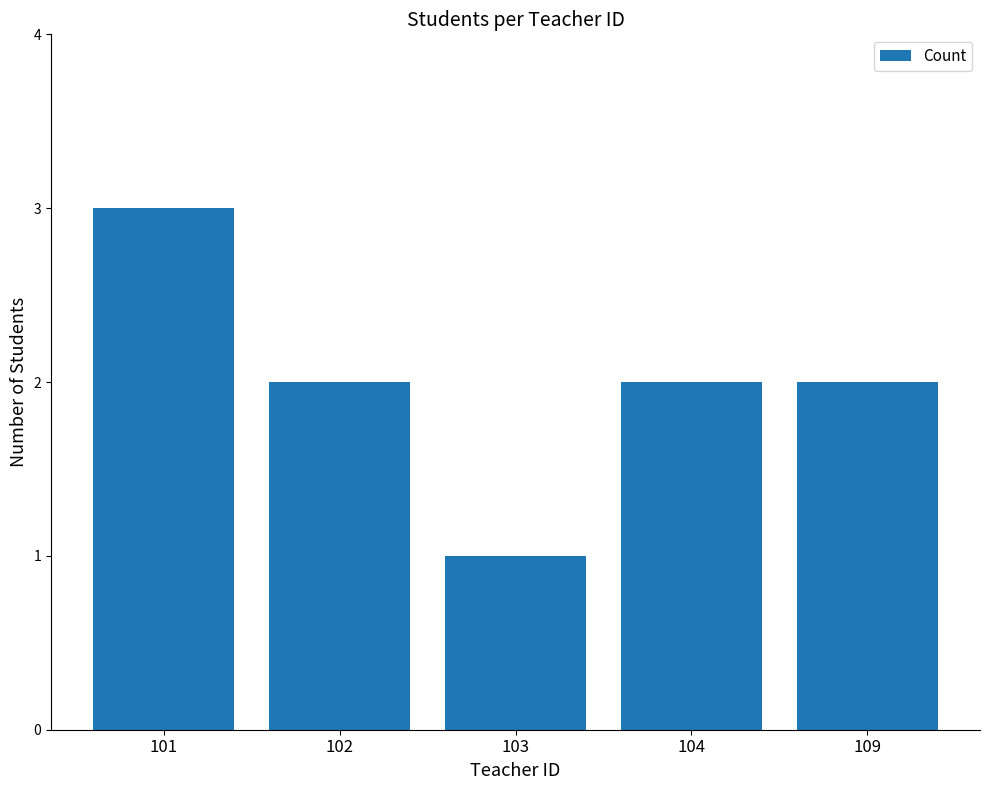

Count the number of data series in this chart.

1